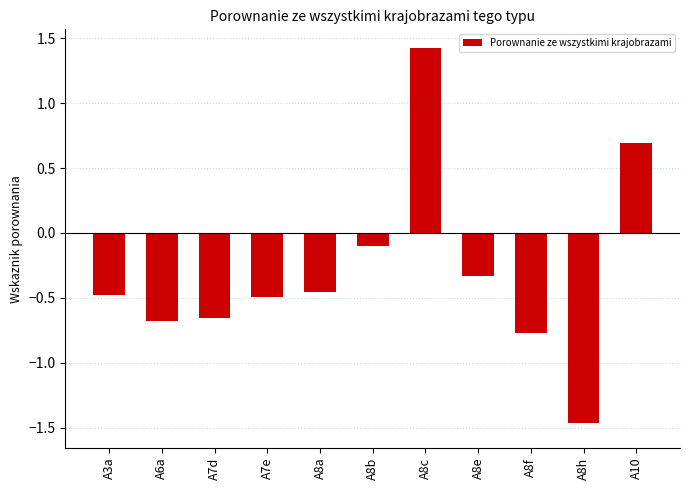

Which label corresponds to the largest value in the chart?

A8c